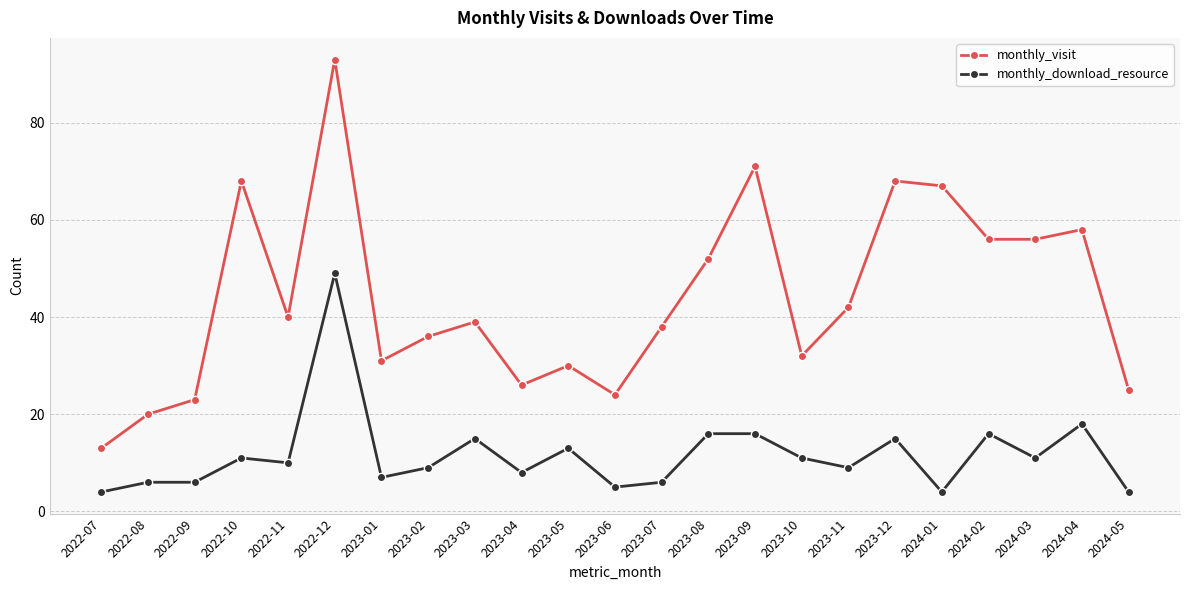

Which series changed the most between 2022-12 and 2023-01?

monthly_visit